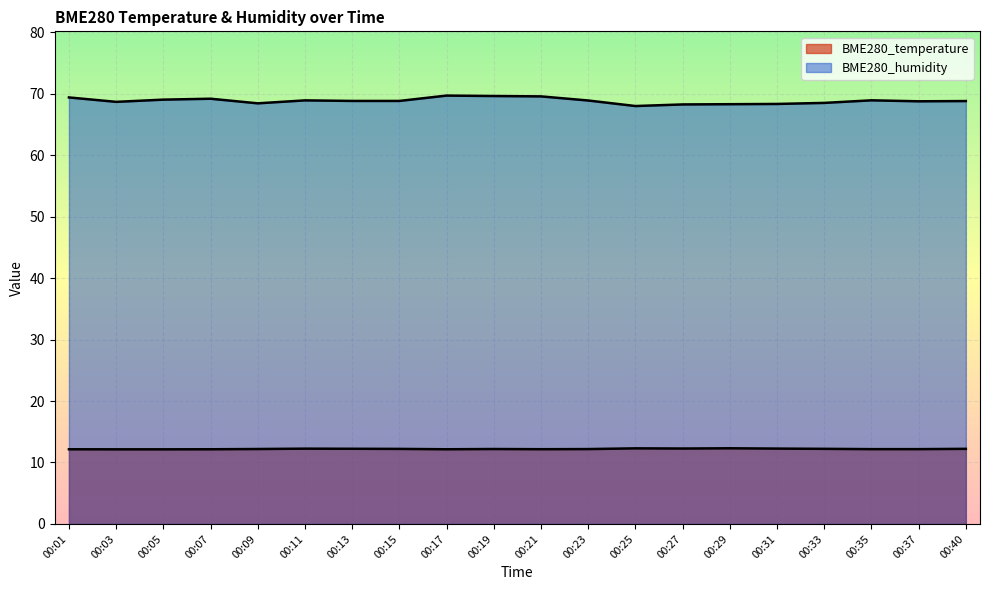

List the series in order of their peak value, highest first.

BME280_humidity, BME280_temperature